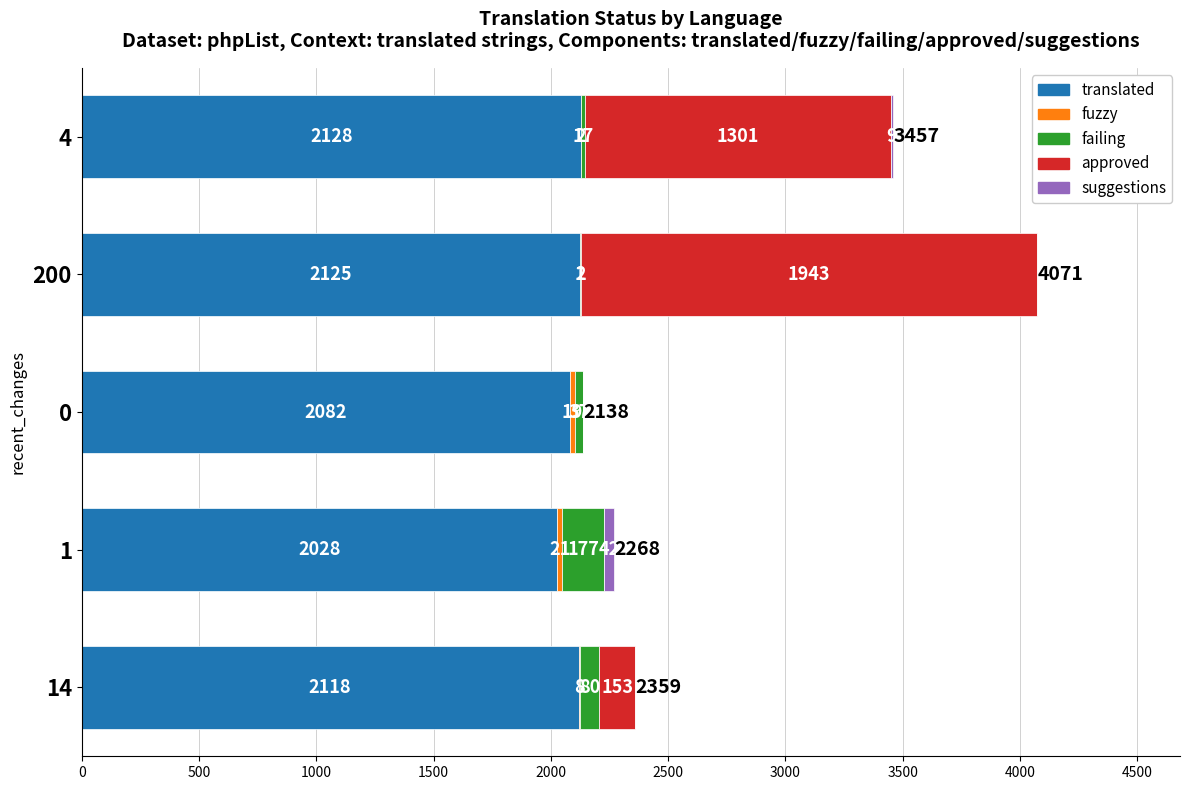

At which category is the sum across all series the highest?

200